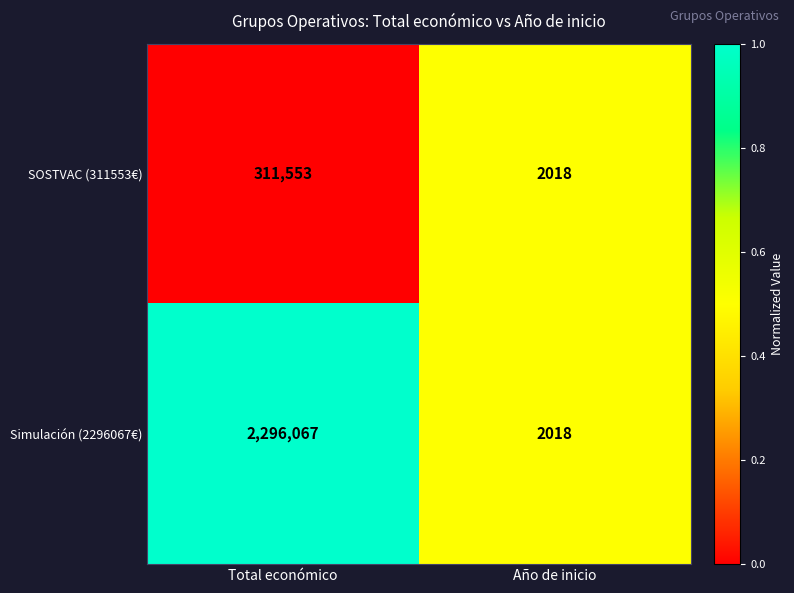

What value does the Simulación (2296067€) series have at Total económico, to the nearest 100?

2296100